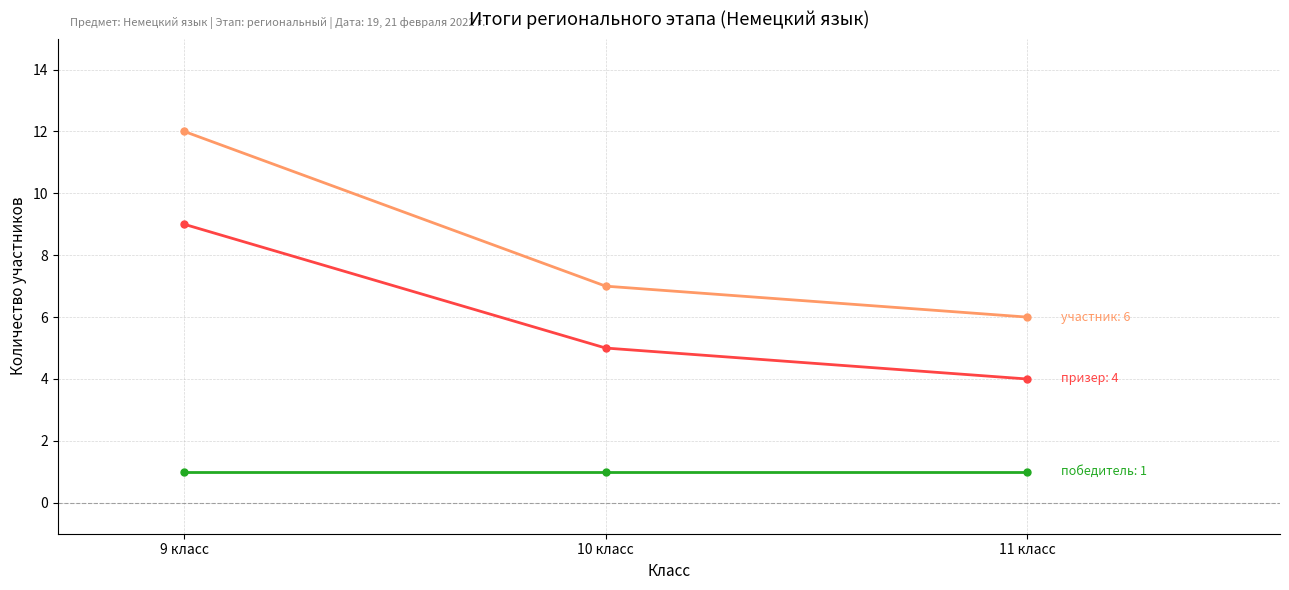

What position from the right is 11 класс?

1